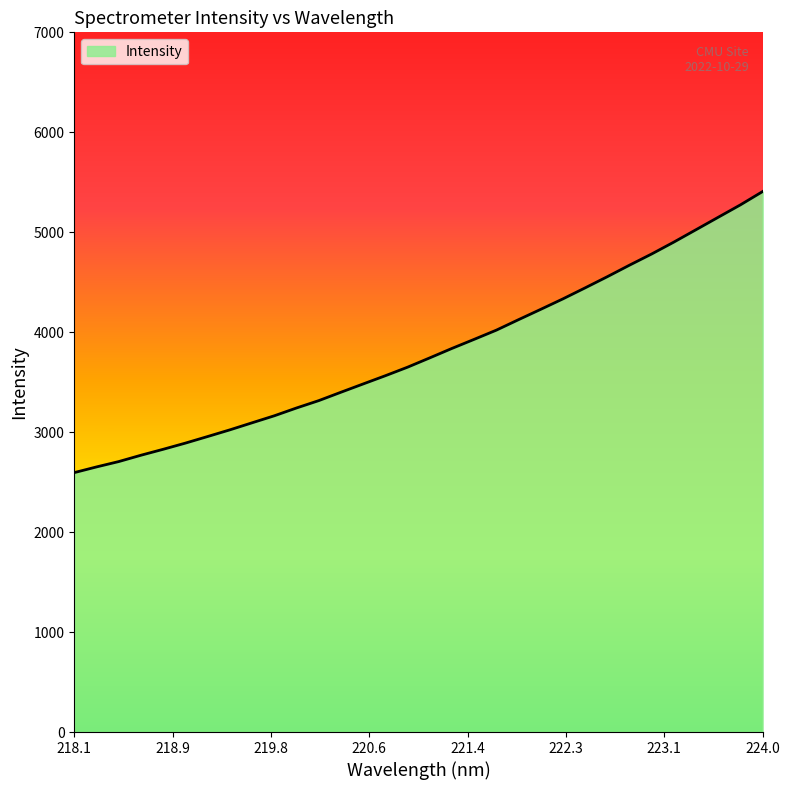

Does the chart display data point markers on the line(s)?

No